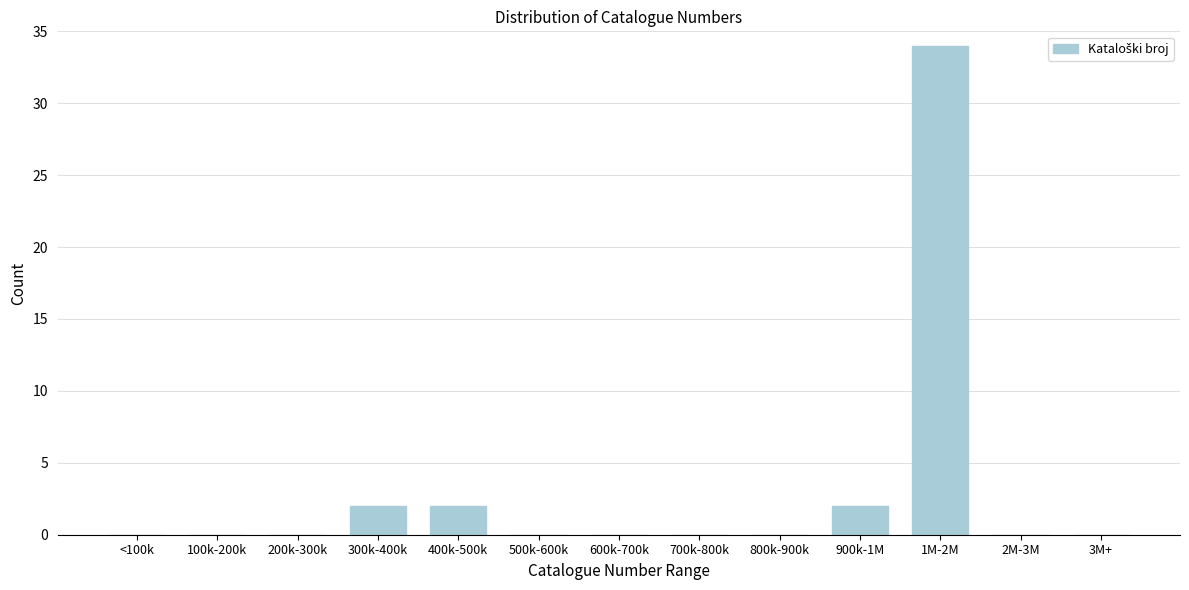

Reading left to right, transcribe all the data shown in this chart.

<100k=0	100k-200k=0	200k-300k=0	300k-400k=2	400k-500k=2	500k-600k=0	600k-700k=0	700k-800k=0	800k-900k=0	900k-1M=2	1M-2M=34	2M-3M=0	3M+=0